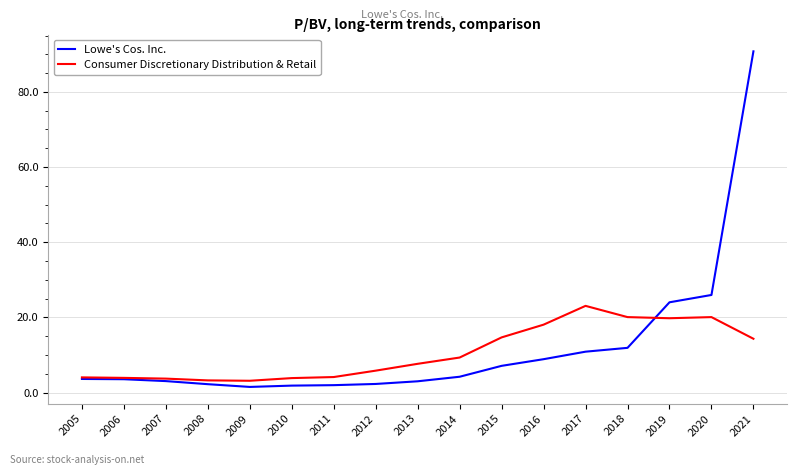

Rank the series at 2015 from lowest to highest value.

Lowe's Cos. Inc., Consumer Discretionary Distribution & Retail